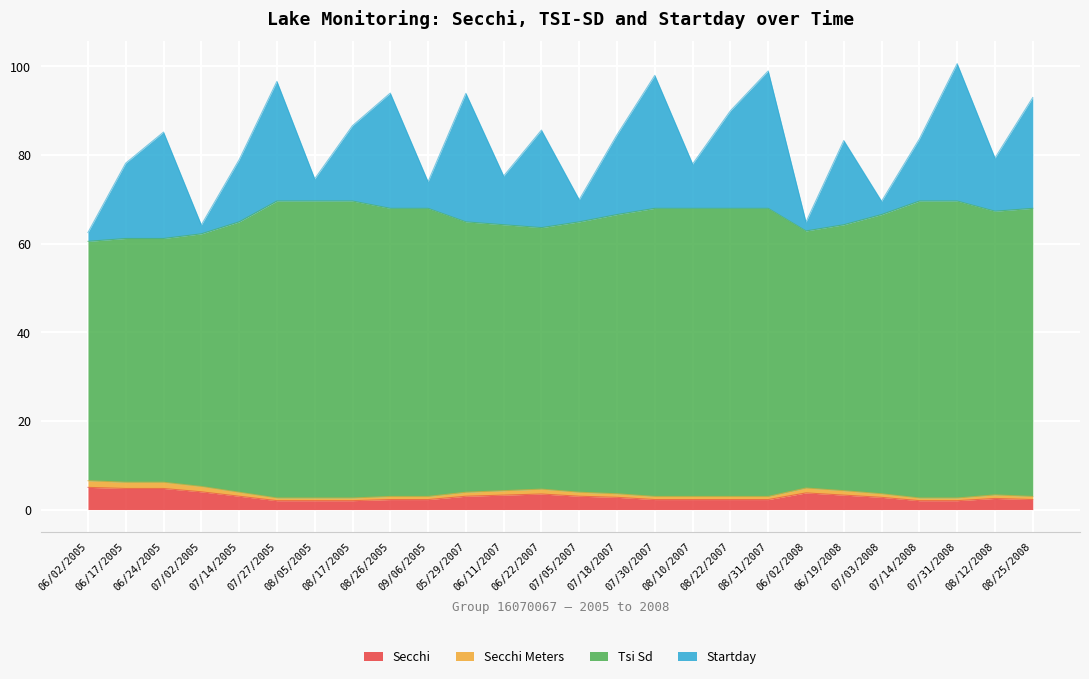

What is the spread (max minus min) of values at 08/22/2007?

65.7